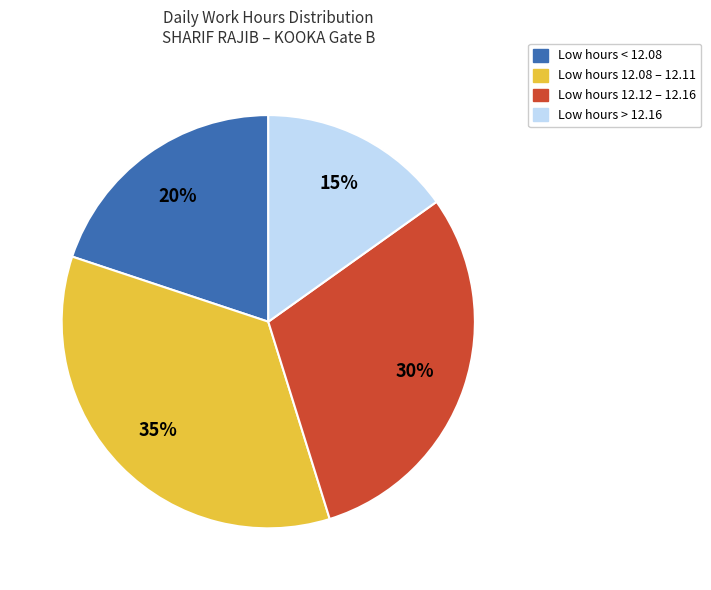

To the nearest percent, what is the average slice percentage?

25%